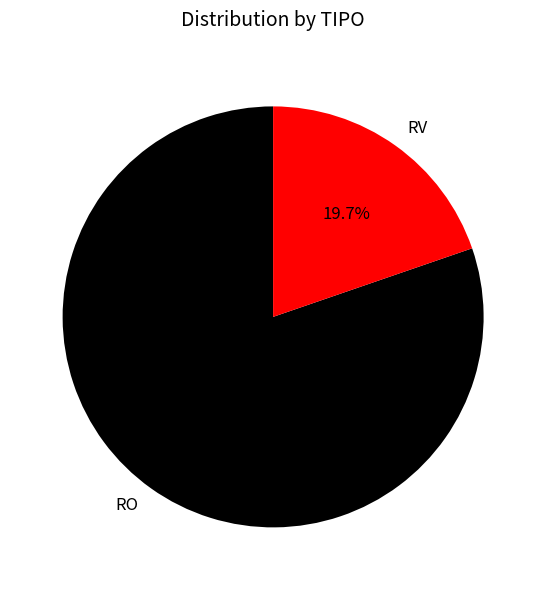

Combined, what portion of the pie is RO and RV?

100.0%